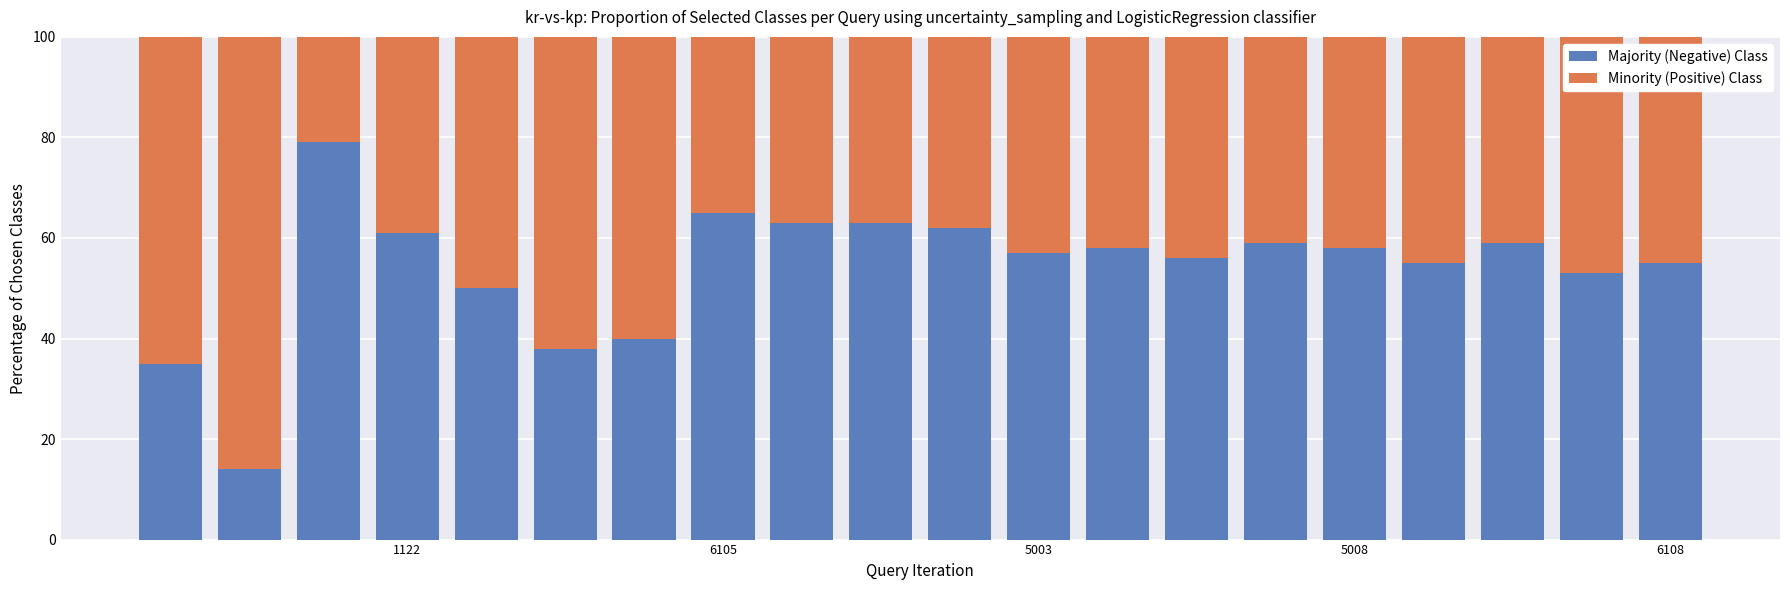

What is the average value of the Majority (Negative) Class series?

54